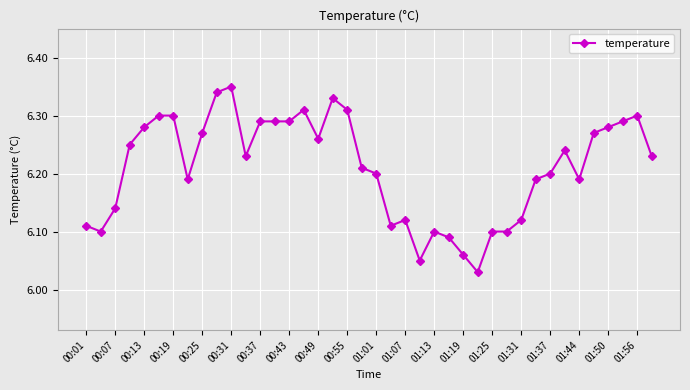

True or false: there are more than 2 points higher than both neighbors.

True